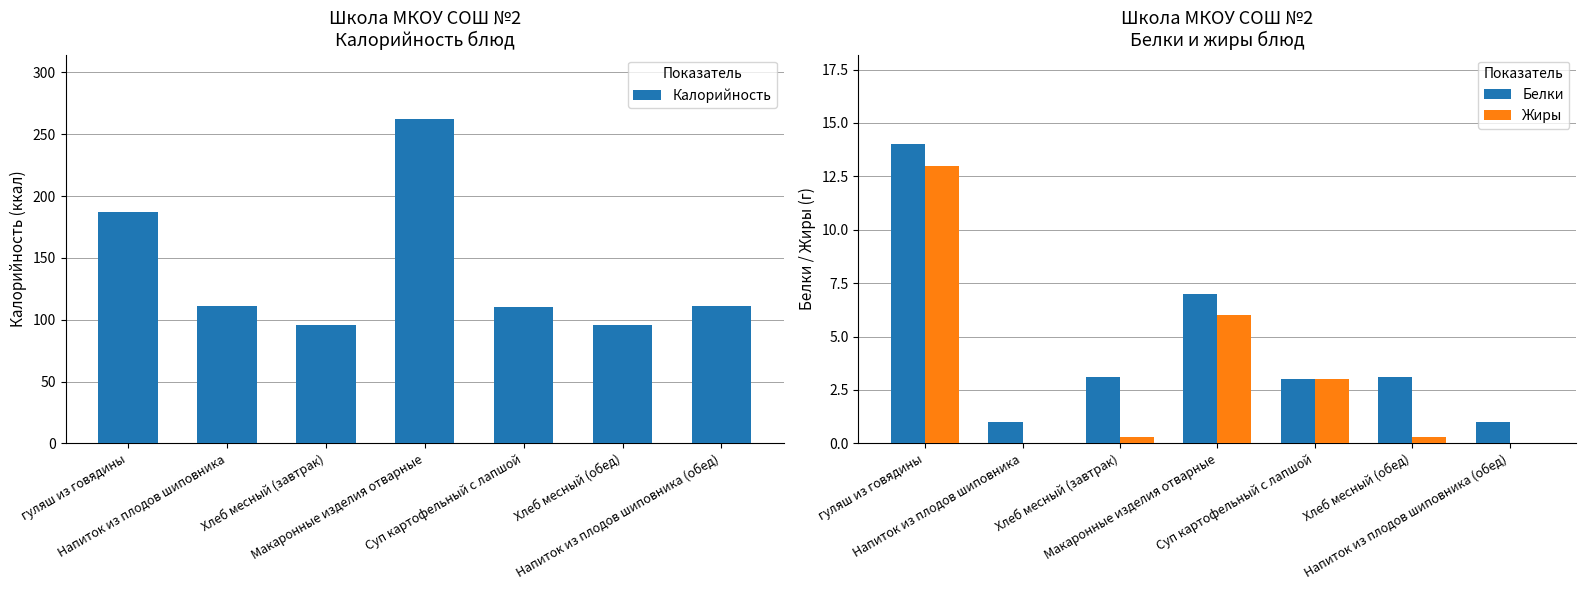

What are all the series names shown in the legend?

Калорийность, Белки, Жиры